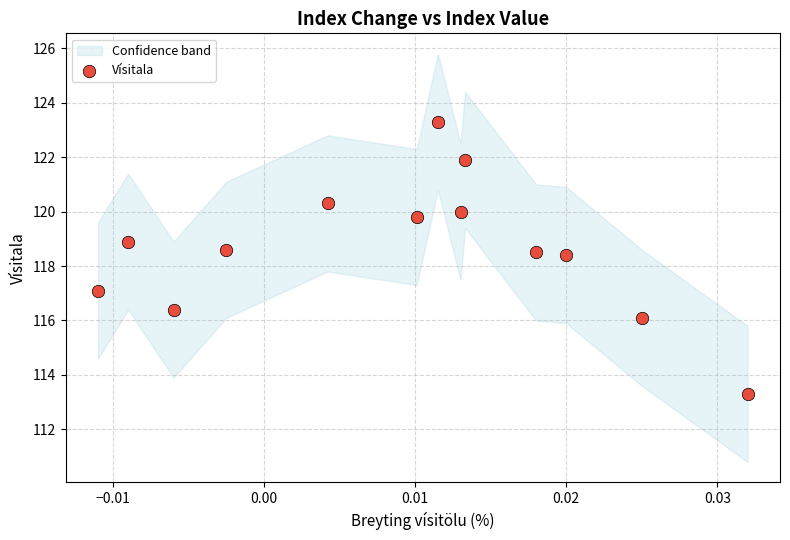

What is the range of Y values (max minus min)?

10.0